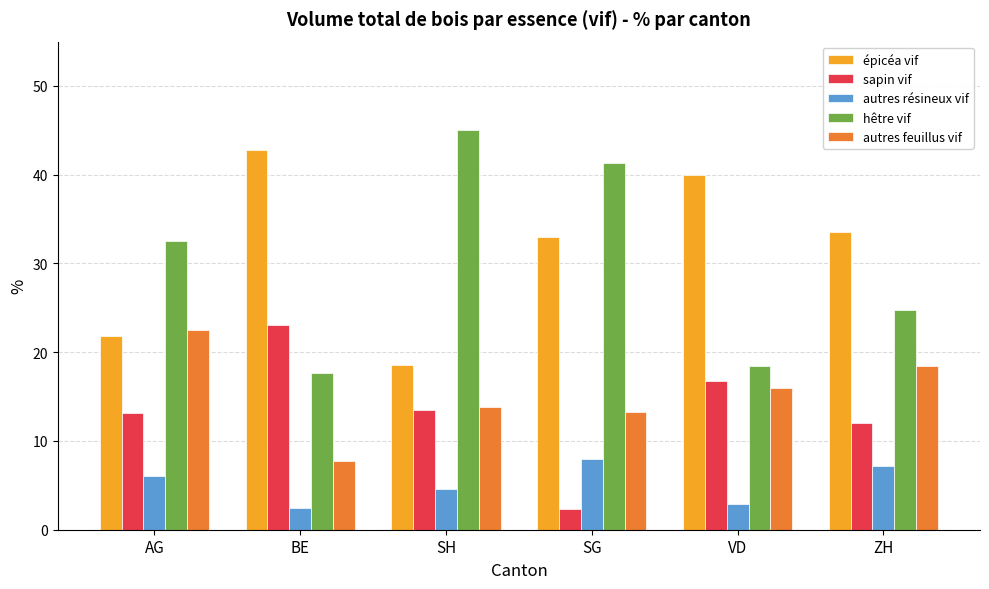

Reading left to right, transcribe all the data shown in this chart.

épicéa vif: 21.8	42.8	18.6	33.0	40.0	33.5
sapin vif: 13.1	23.1	13.5	2.3	16.8	12.0
autres résineux vif: 6.1	2.4	4.6	8.0	2.9	7.2
hêtre vif: 32.5	17.7	45.0	41.3	18.4	24.8
autres feuillus vif: 22.5	7.7	13.8	13.3	16.0	18.5